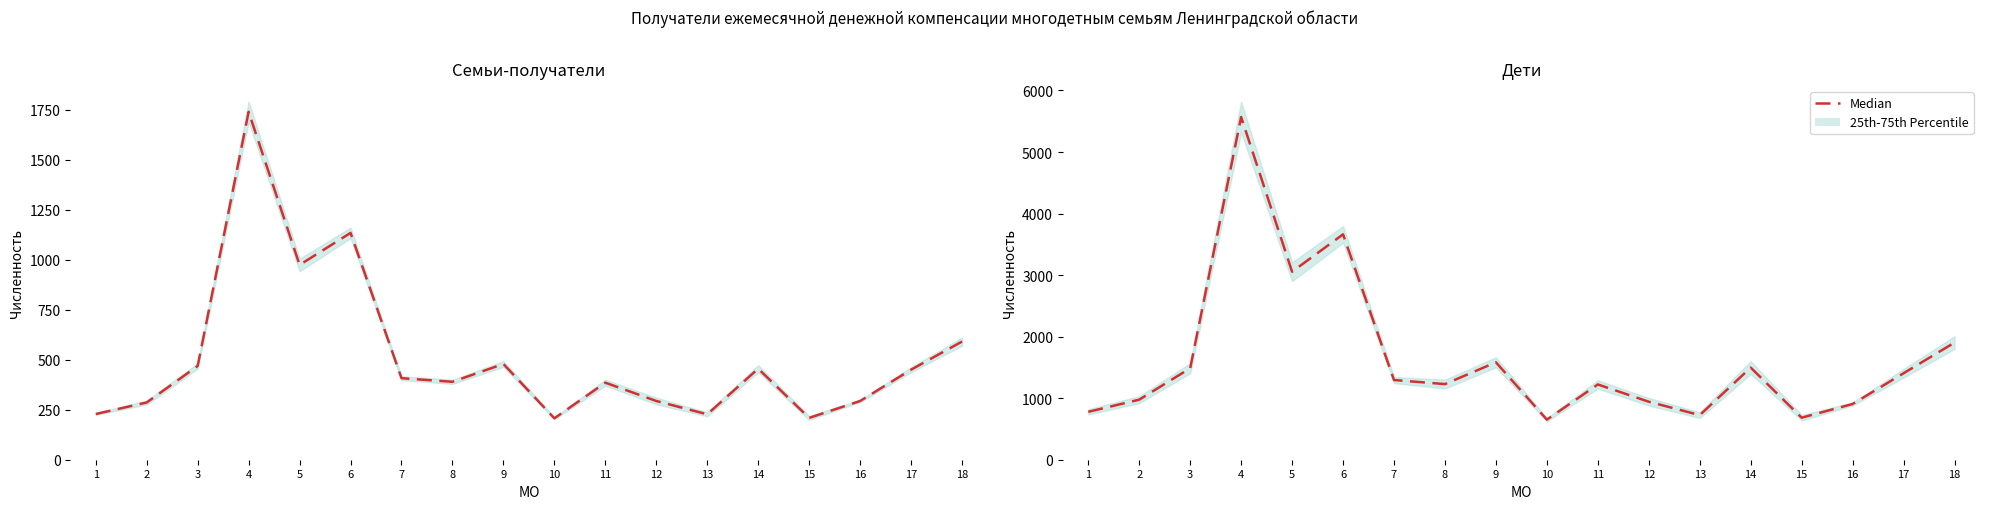

What is the average value?

1642.7